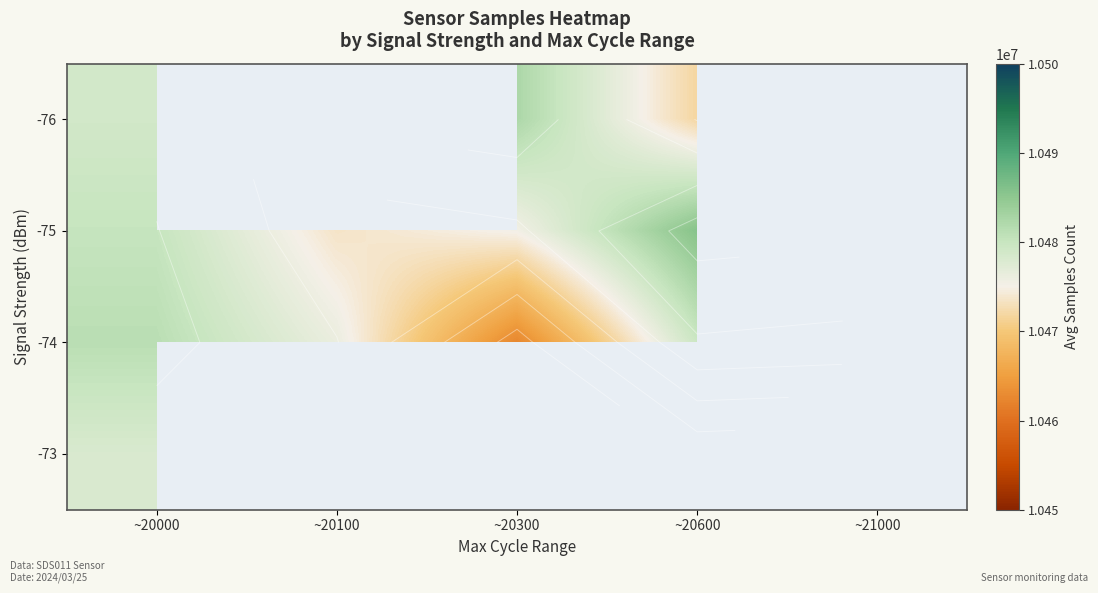

Count the number of data series in this chart.

4